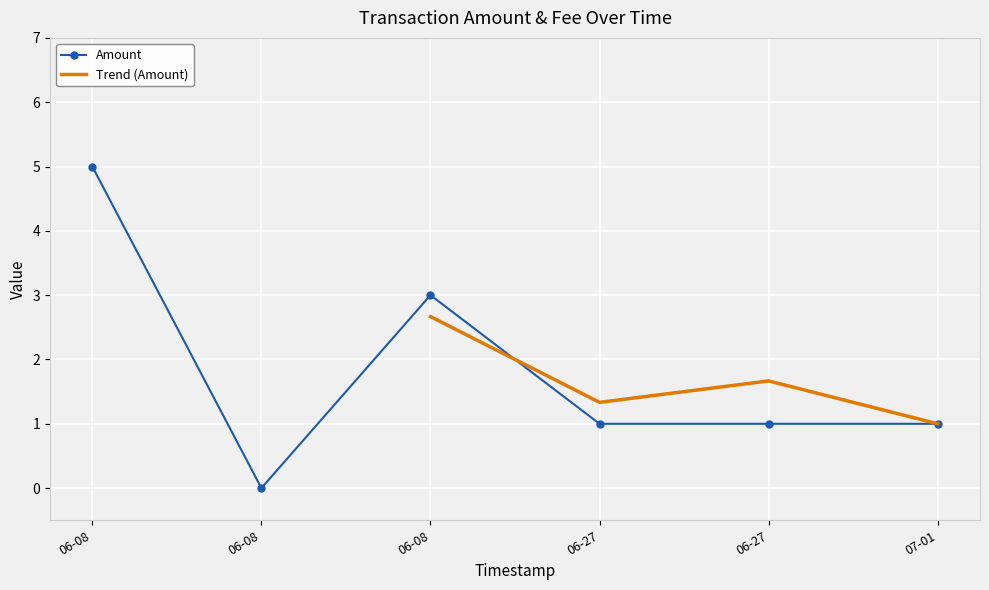

How many lines are shown in the chart?

2